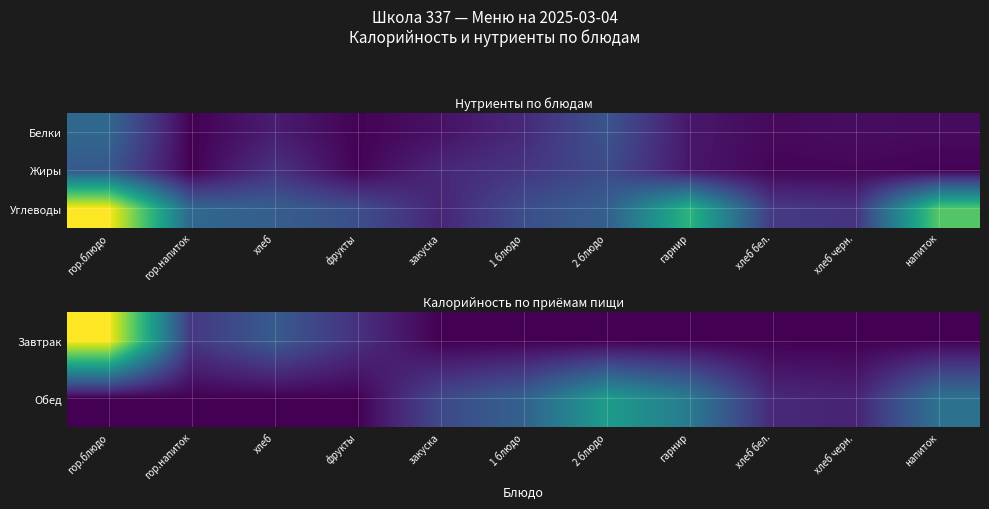

At which label does Обед reach its peak?

2 блюдо